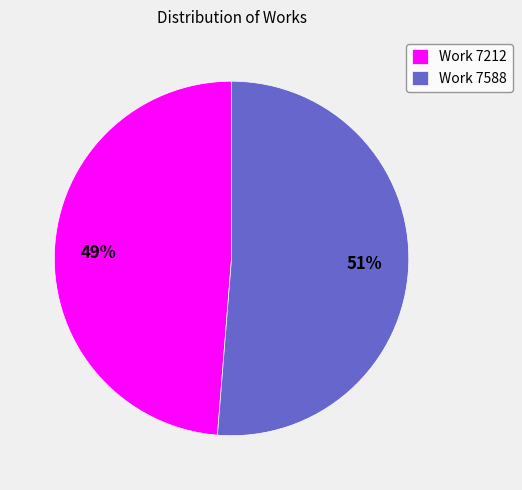

How many slices are in this pie chart?

2